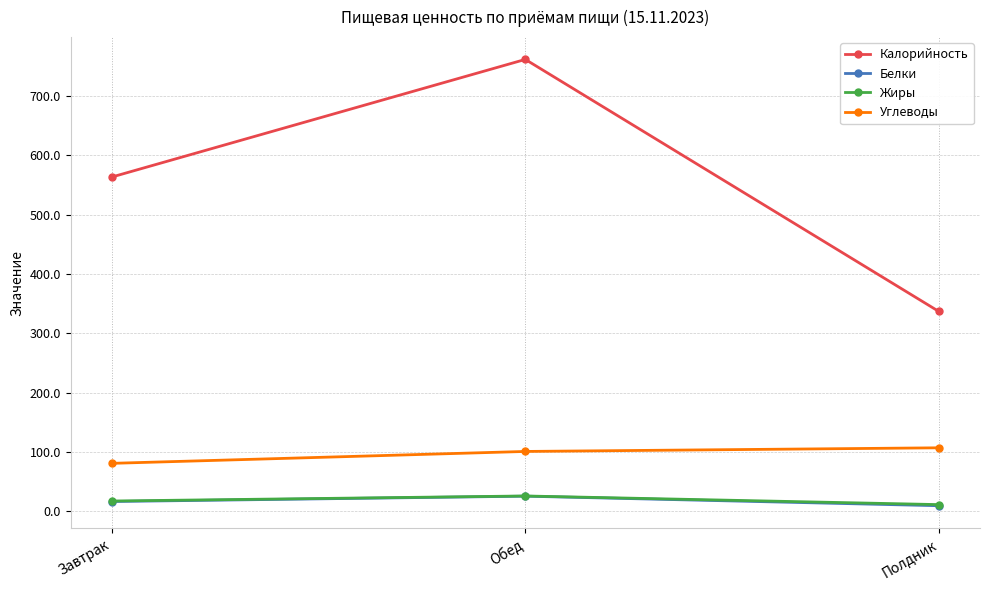

The Калорийность series shows 508.0 at Полдник. True or false?

False